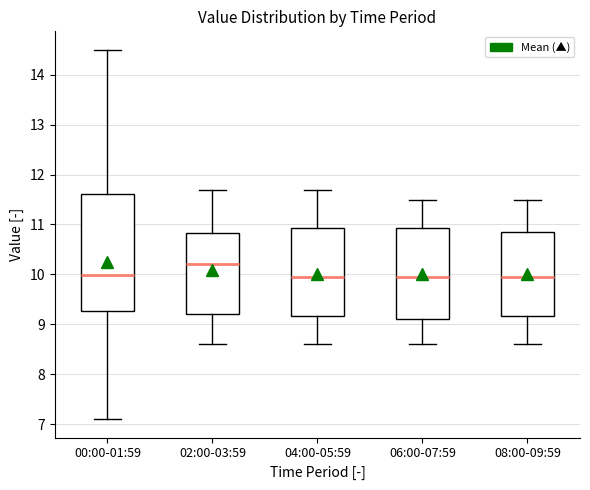

Reading left to right, read every box against the y-axis: the position of its median line, the range the box covers, and the ends of its whiskers. The values are not printed on the chart, so give them approximately, as read against the axis.

00:00-01:59: median 10.0, box 9.3 to 11.6, whiskers 7.1 to 14.5
02:00-03:59: median 10.2, box 9.2 to 10.8, whiskers 8.6 to 11.7
04:00-05:59: median 10.0, box 9.2 to 10.9, whiskers 8.6 to 11.7
06:00-07:59: median 10.0, box 9.1 to 10.9, whiskers 8.6 to 11.5
08:00-09:59: median 10.0, box 9.2 to 10.9, whiskers 8.6 to 11.5